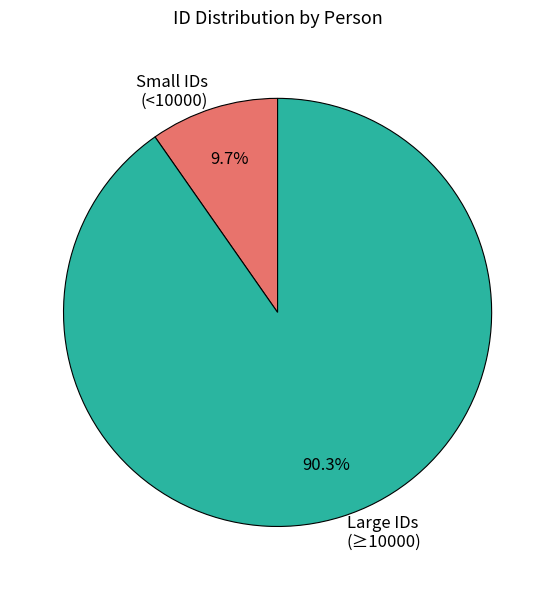

Which slice is the smallest?

Small IDs (<10000)